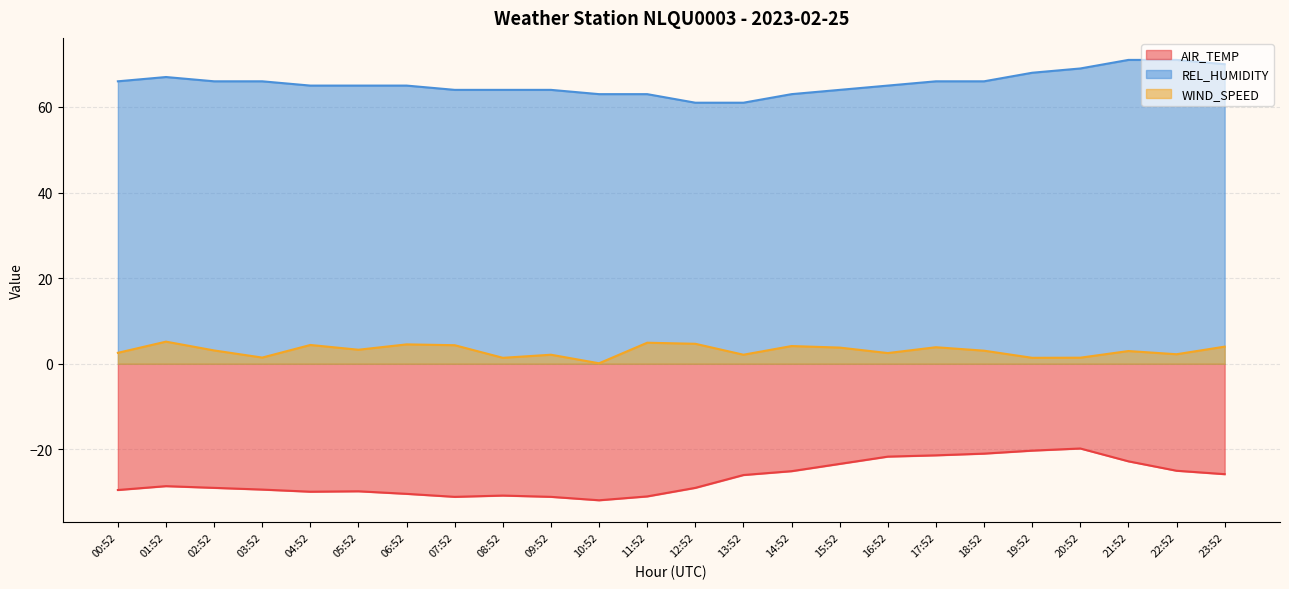

Reading left to right, extract all data points from this chart.

AIR_TEMP: 00:52=-29.5	01:52=-28.6	02:52=-29.0	03:52=-29.4	04:52=-29.9	05:52=-29.8	06:52=-30.4	07:52=-31.1	08:52=-30.8	09:52=-31.1	10:52=-31.9	11:52=-31.0	12:52=-29.0	13:52=-26.0	14:52=-25.1	15:52=-23.4	16:52=-21.7	17:52=-21.4	18:52=-21.0	19:52=-20.3	20:52=-19.8	21:52=-22.8	22:52=-25.0	23:52=-25.8
REL_HUMIDITY: 00:52=66.0	01:52=67.0	02:52=66.0	03:52=66.0	04:52=65.0	05:52=65.0	06:52=65.0	07:52=64.0	08:52=64.0	09:52=64.0	10:52=63.0	11:52=63.0	12:52=61.0	13:52=61.0	14:52=63.0	15:52=64.0	16:52=65.0	17:52=66.0	18:52=66.0	19:52=68.0	20:52=69.0	21:52=71.0	22:52=71.0	23:52=70.0
WIND_SPEED: 00:52=2.6	01:52=5.2	02:52=3.1	03:52=1.4	04:52=4.4	05:52=3.3	06:52=4.5	07:52=4.3	08:52=1.4	09:52=2.1	10:52=0.1	11:52=4.9	12:52=4.7	13:52=2.1	14:52=4.1	15:52=3.8	16:52=2.5	17:52=3.9	18:52=3.1	19:52=1.4	20:52=1.4	21:52=3.0	22:52=2.2	23:52=4.0